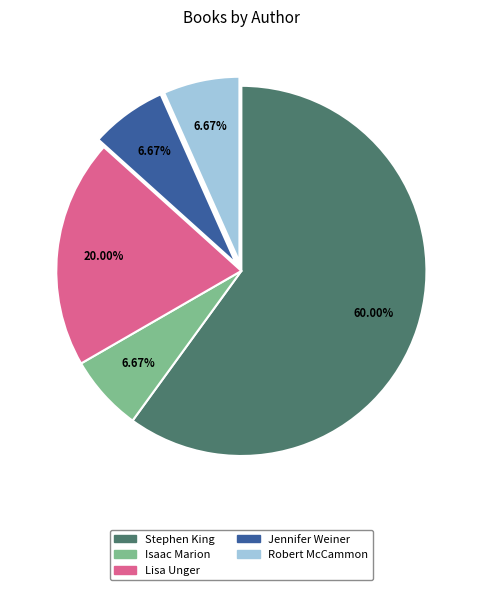

What is the largest slice in the pie chart?

Stephen King